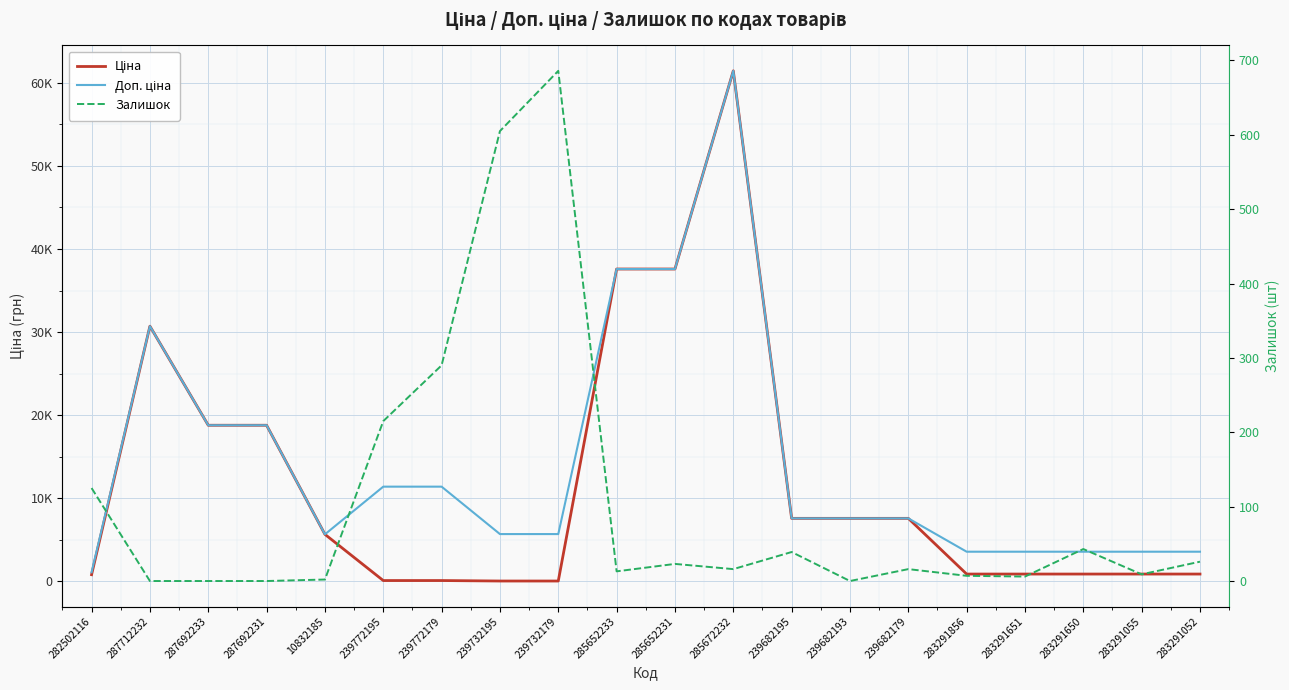

Rank the series by their maximum value, from highest to lowest.

Ціна, Доп. ціна, Залишок